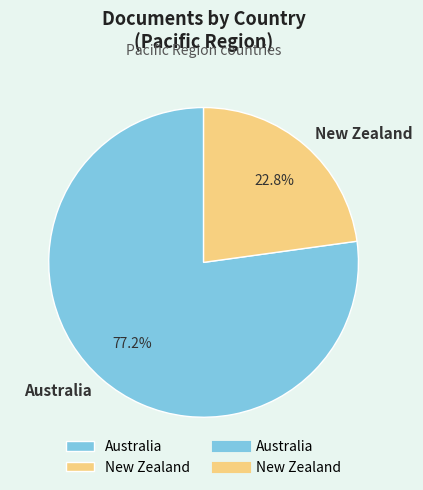

Rank the categories by value from lowest to highest.

New Zealand, Australia